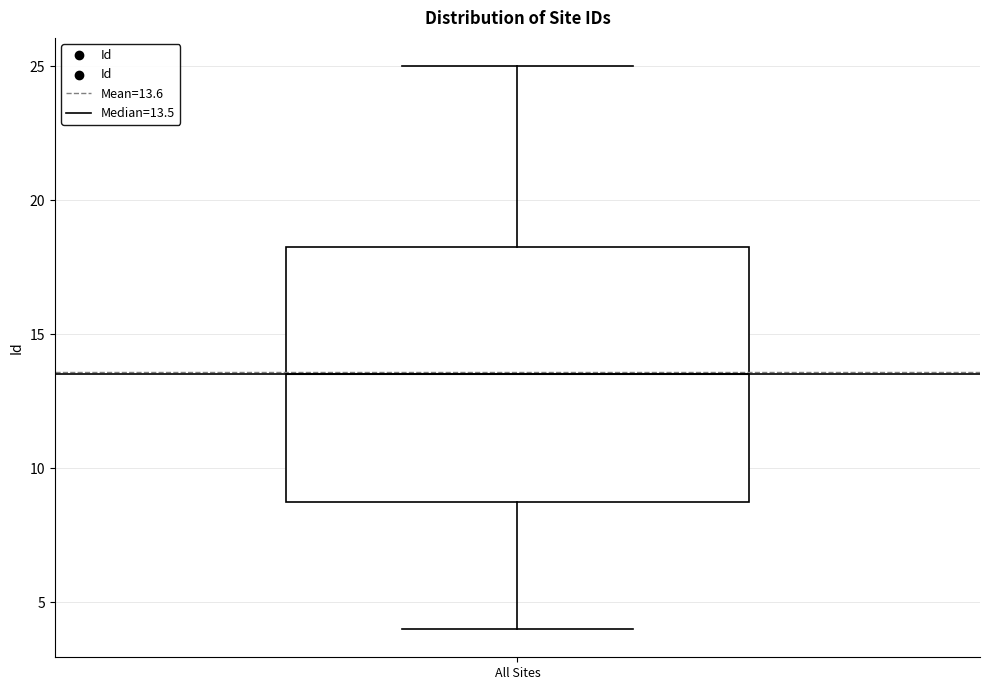

Transcribe this box plot: give where the median line is, the range the box spans, and where the two whiskers end, as read against the y-axis. The values are not printed on the chart, so give them approximately, as read against the axis.

median 13.5, box 9.0 to 18.5, whiskers 4.0 to 25.0